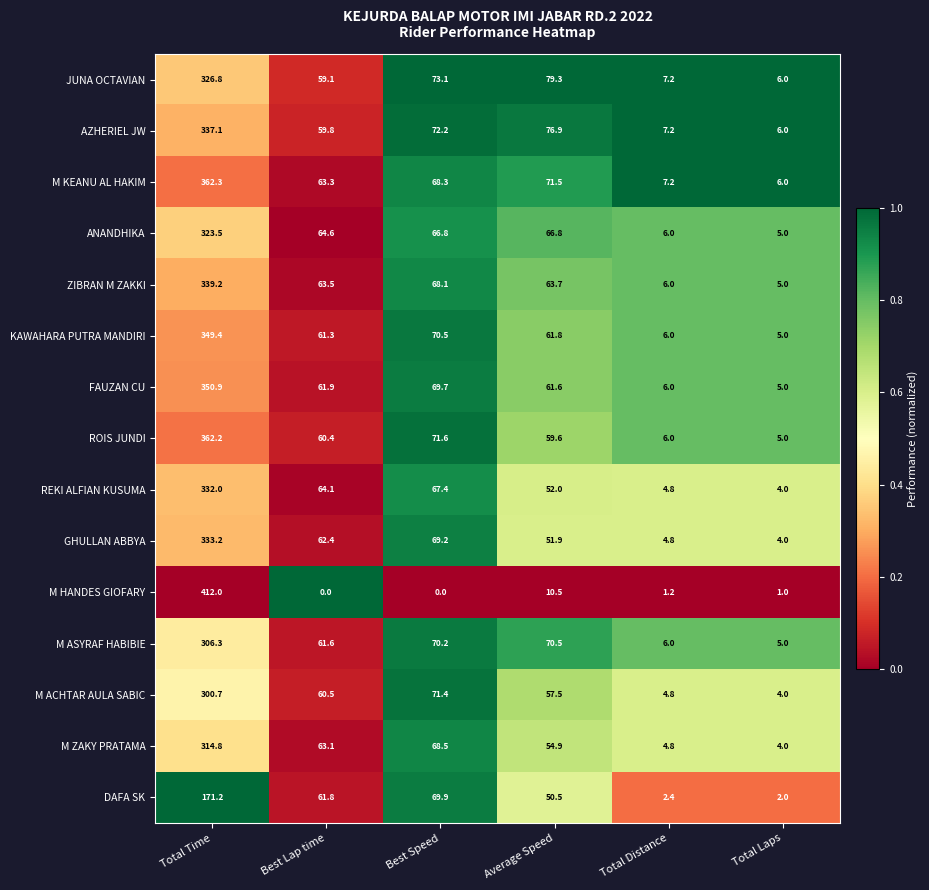

The M ZAKY PRATAMA series shows 40.8 at Best Speed. True or false?

False